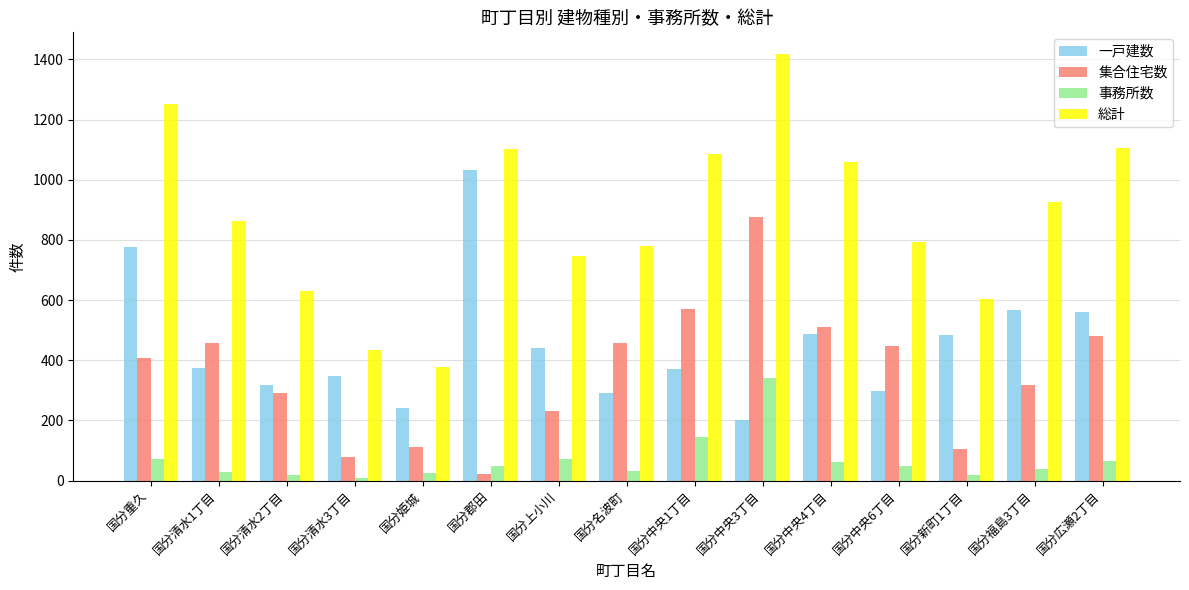

The 総計 series shows 1102 at 国分郡田. True or false?

True